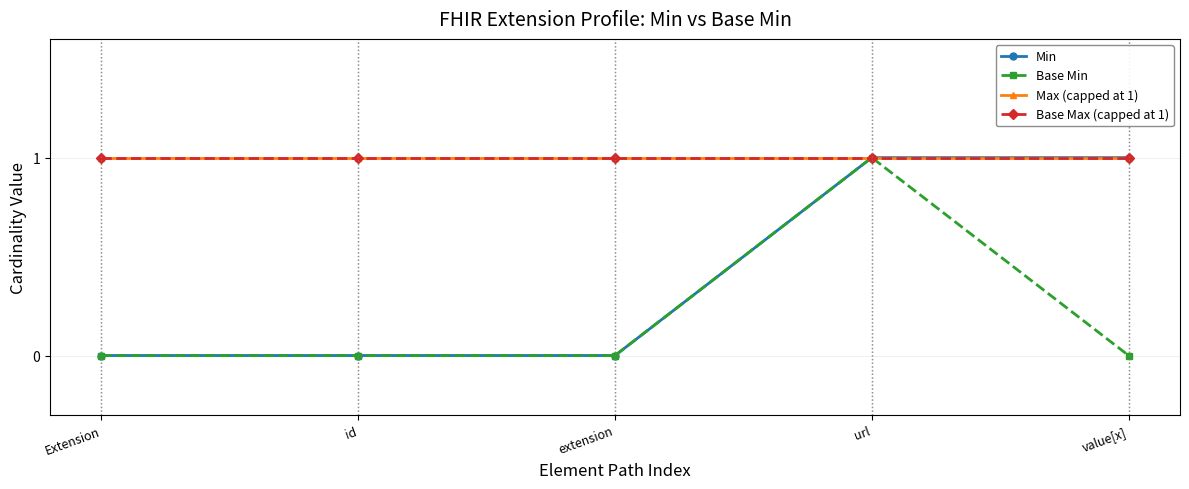

Does the chart have visible grid lines?

Yes